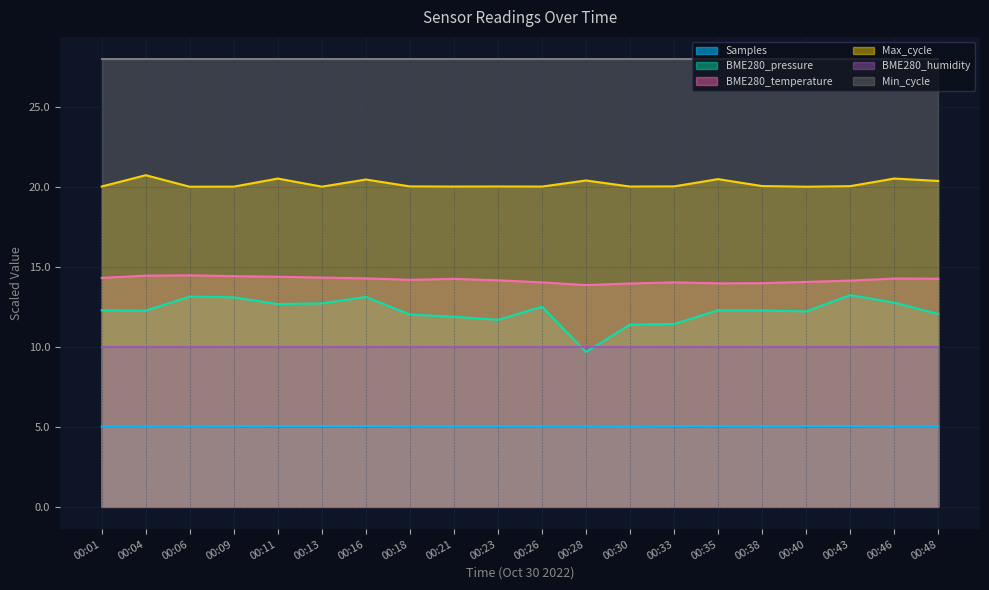

Which series changed the most between 00:28 and 00:35?

BME280_pressure